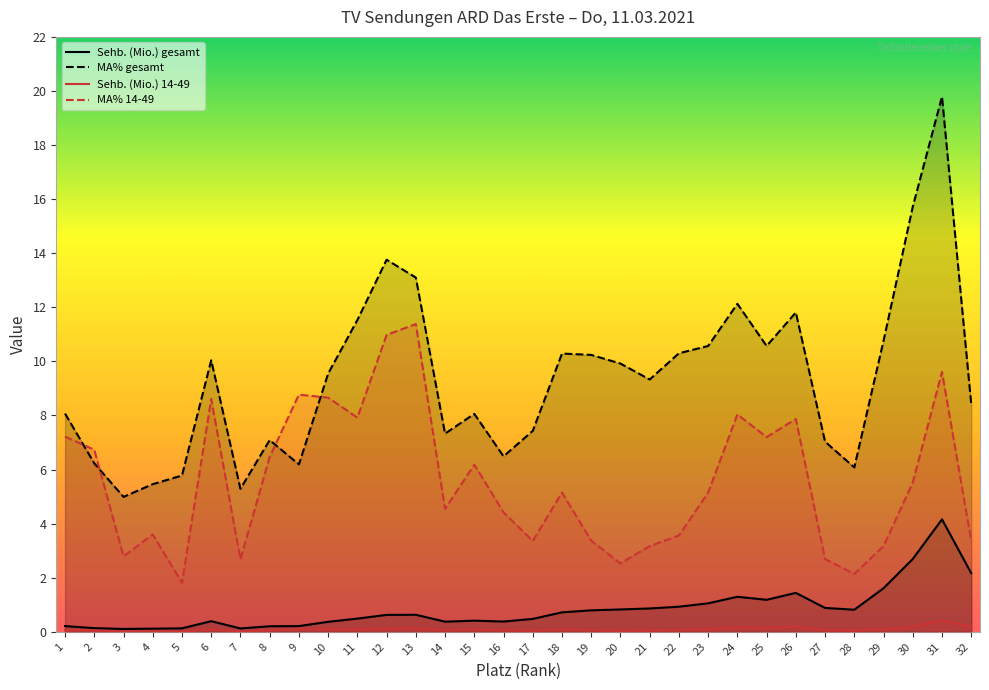

The MA% gesamt series shows 5.6 at 11. True or false?

False